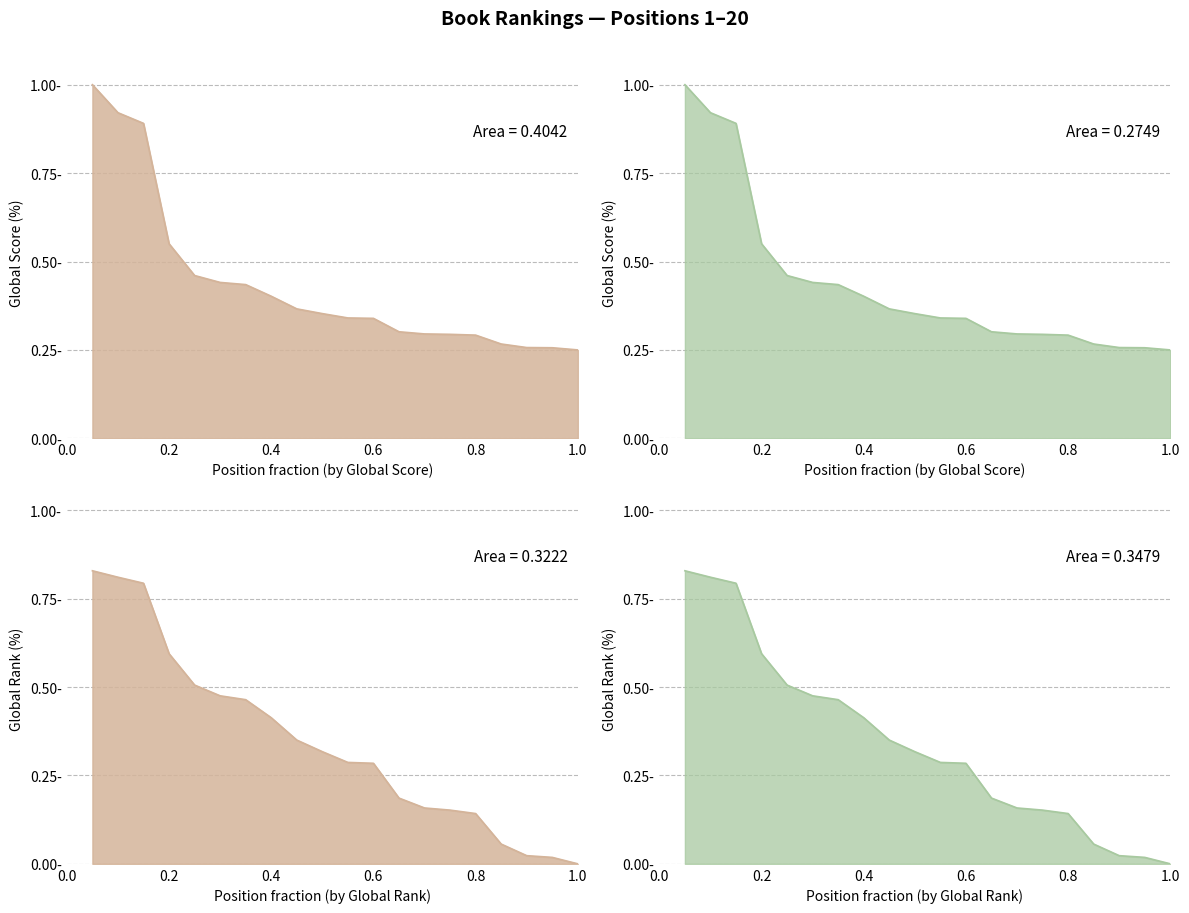

Rank the series at 14 from lowest to highest value.

Global Rank, Global Score